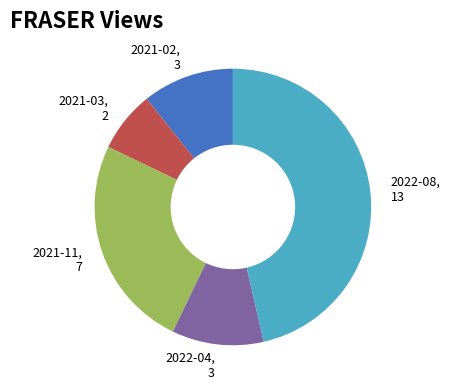

What is the smallest slice in the pie chart?

2021-03